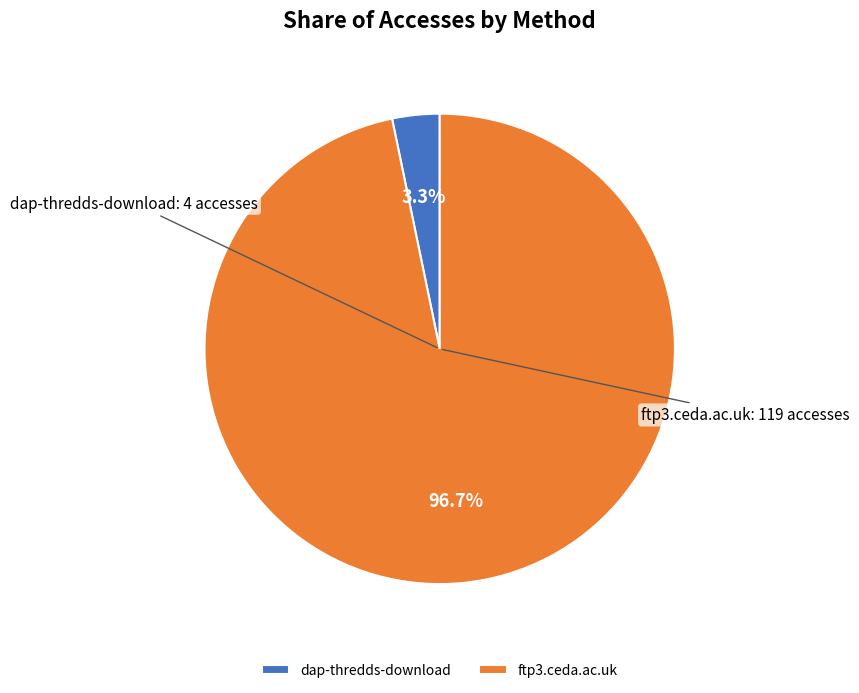

Is there any slice that represents more than half of the pie?

Yes